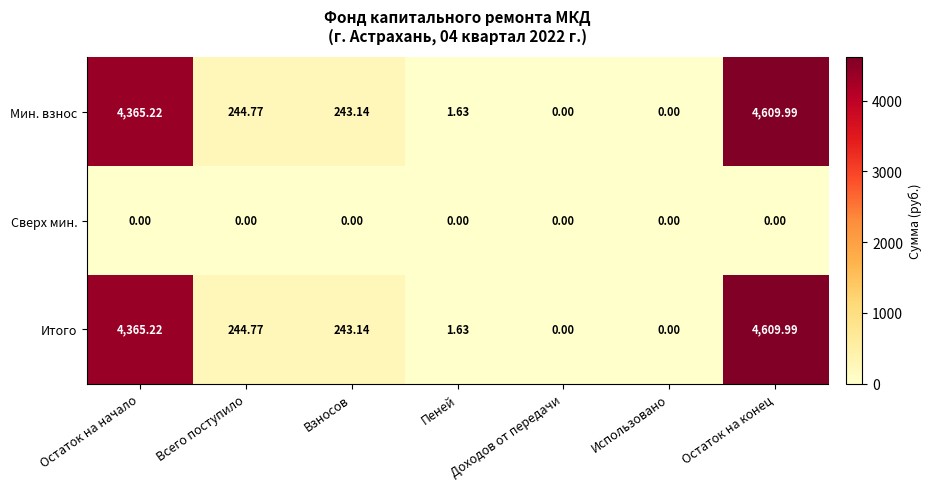

Is the value of Итого at Остаток на конец greater than the value of Сверх мин. at Доходов от передачи?

Yes